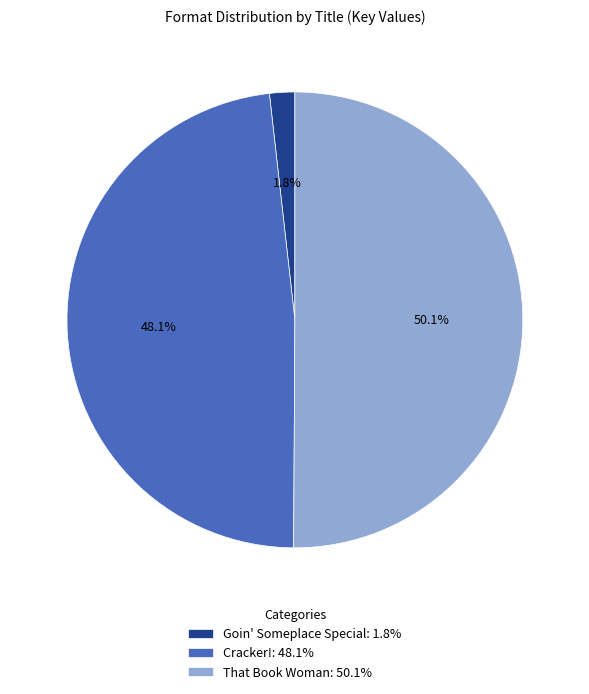

Which has a higher value, Goin' Someplace Special: 1.8% or Cracker!: 48.1%?

Cracker!: 48.1%